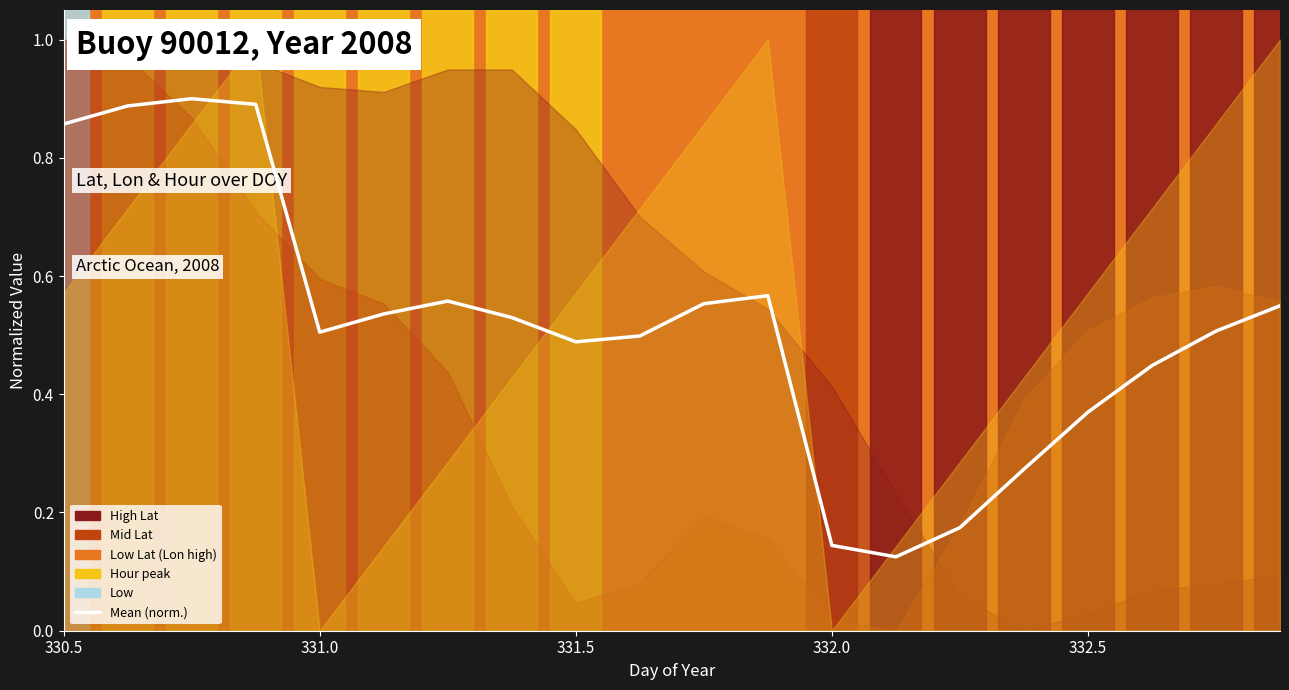

What is the difference between the maximum and minimum values?

0.8